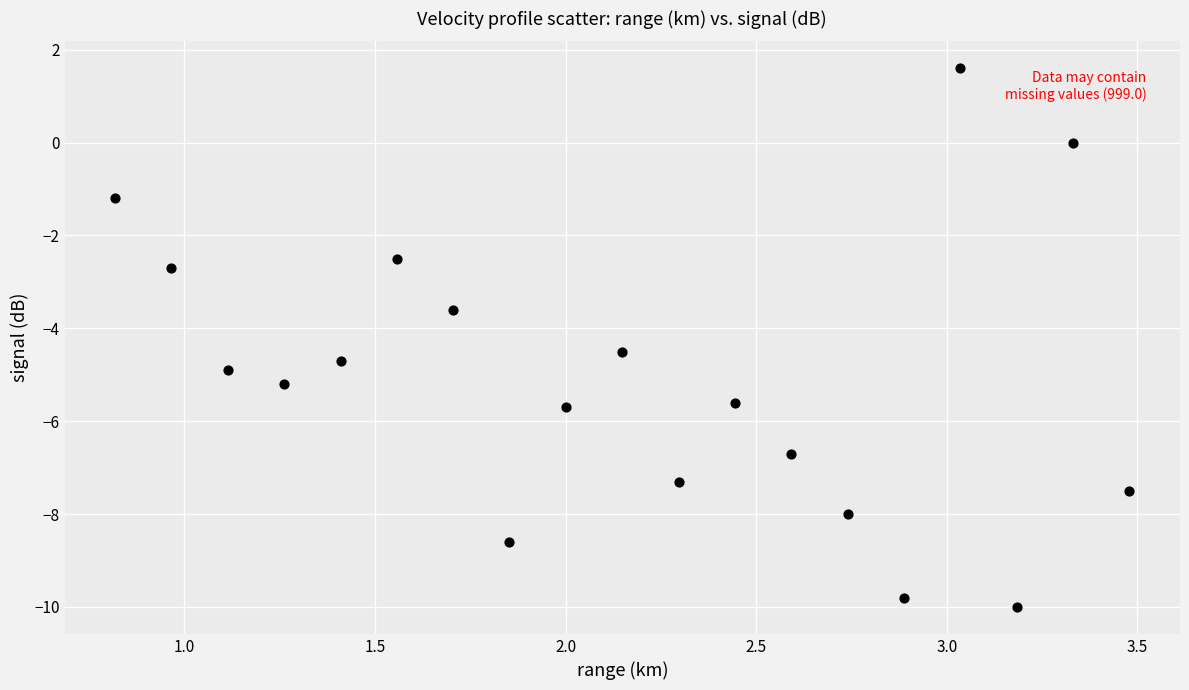

What is the range of X values (max minus min)?

2.7